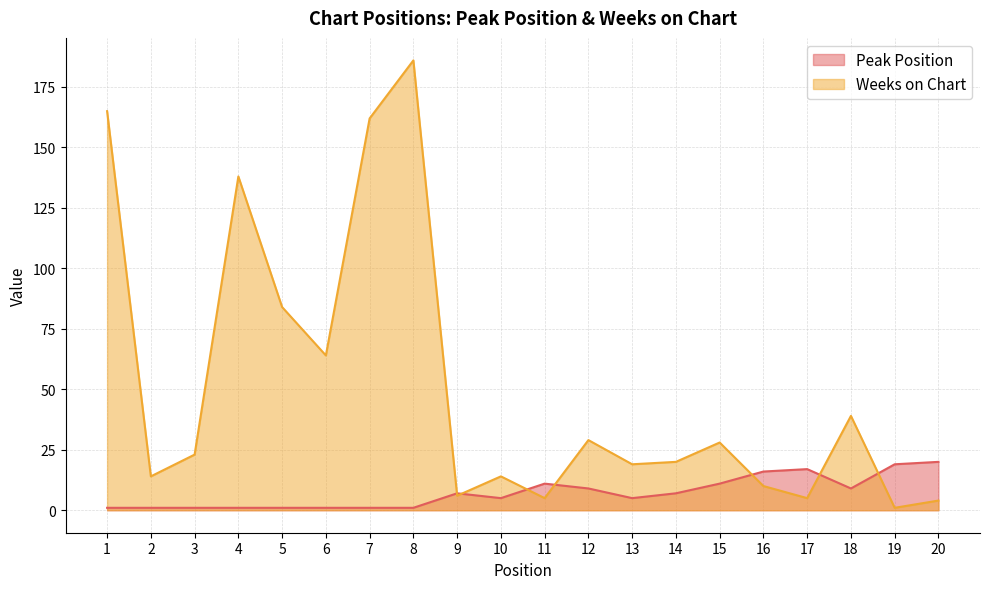

Where do Weeks on Chart and Peak Position first cross each other?

8 and 9